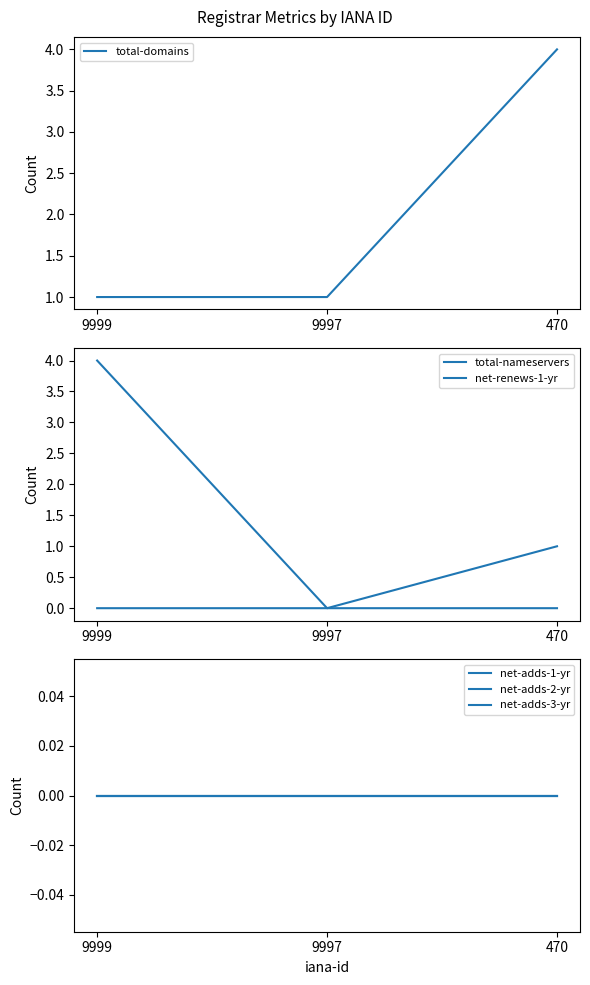

Which has a higher value, 9999 or 470?

470